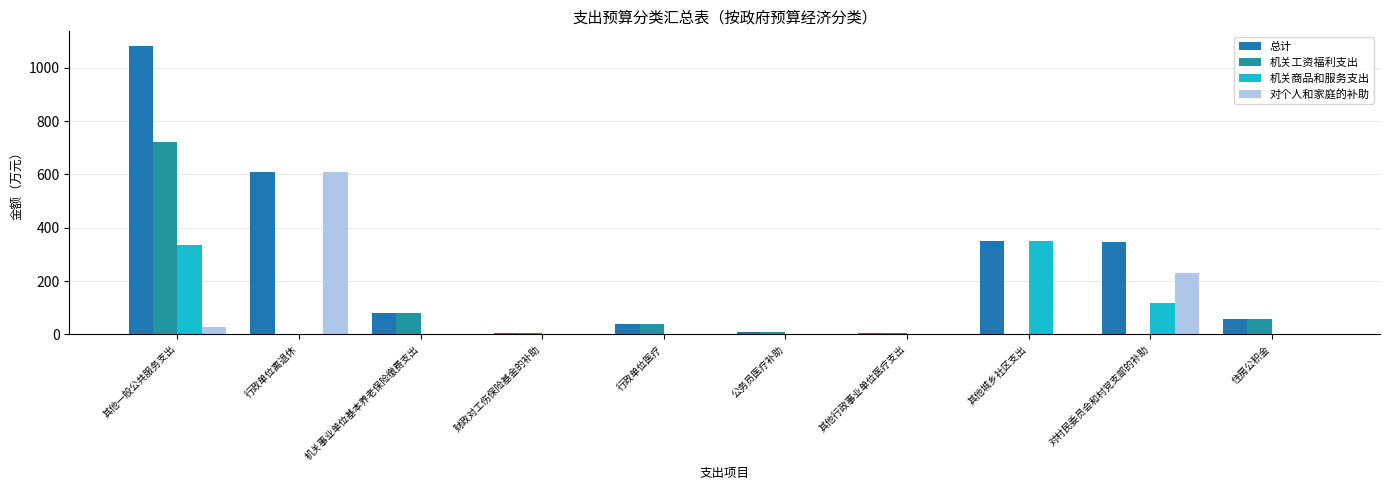

Does the chart contain stacked bars?

No